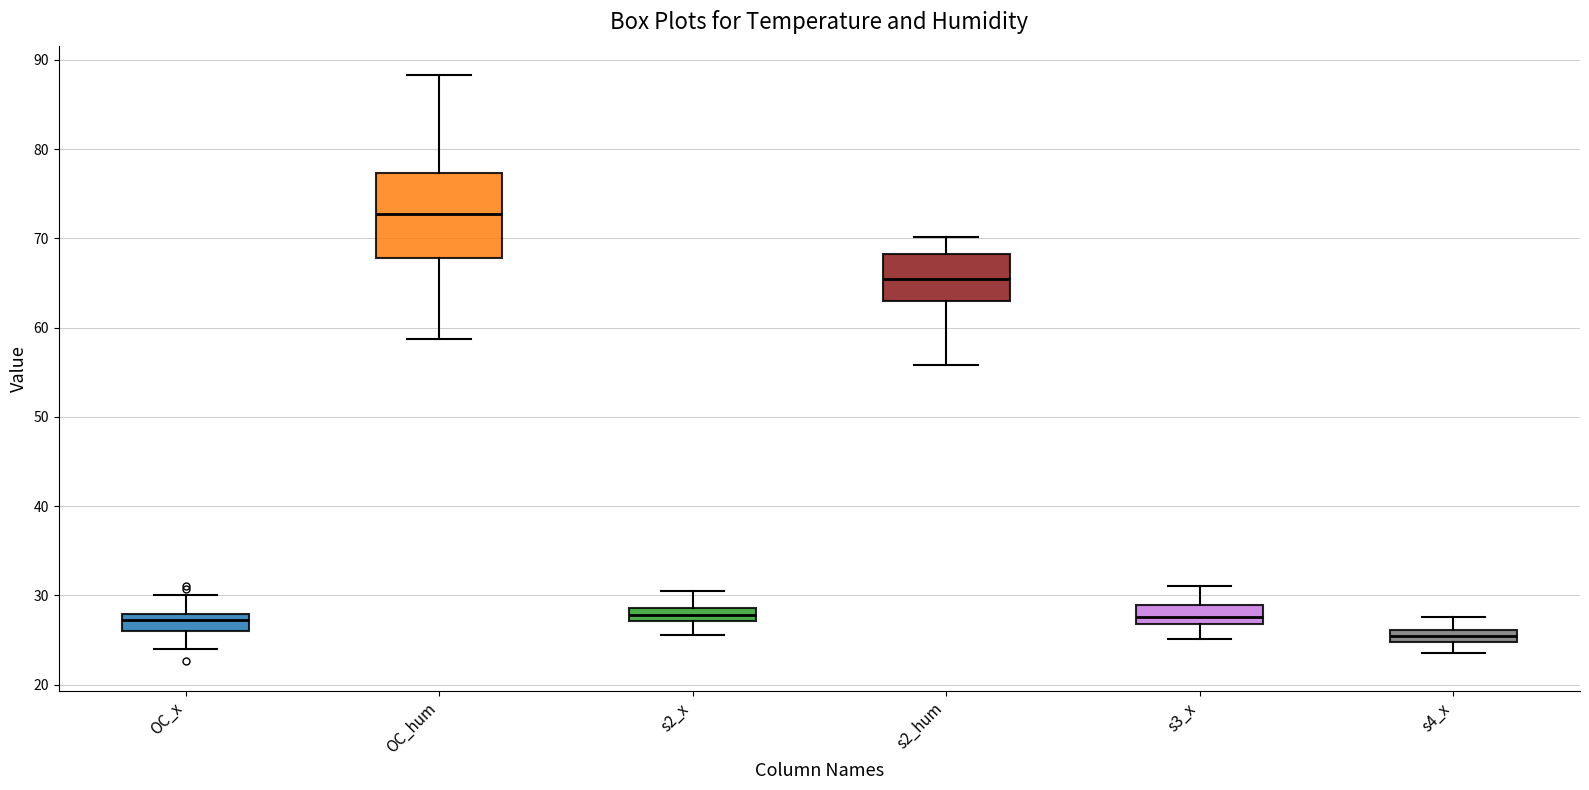

Which box is the tallest, from its lower edge to its upper edge?

OC_hum